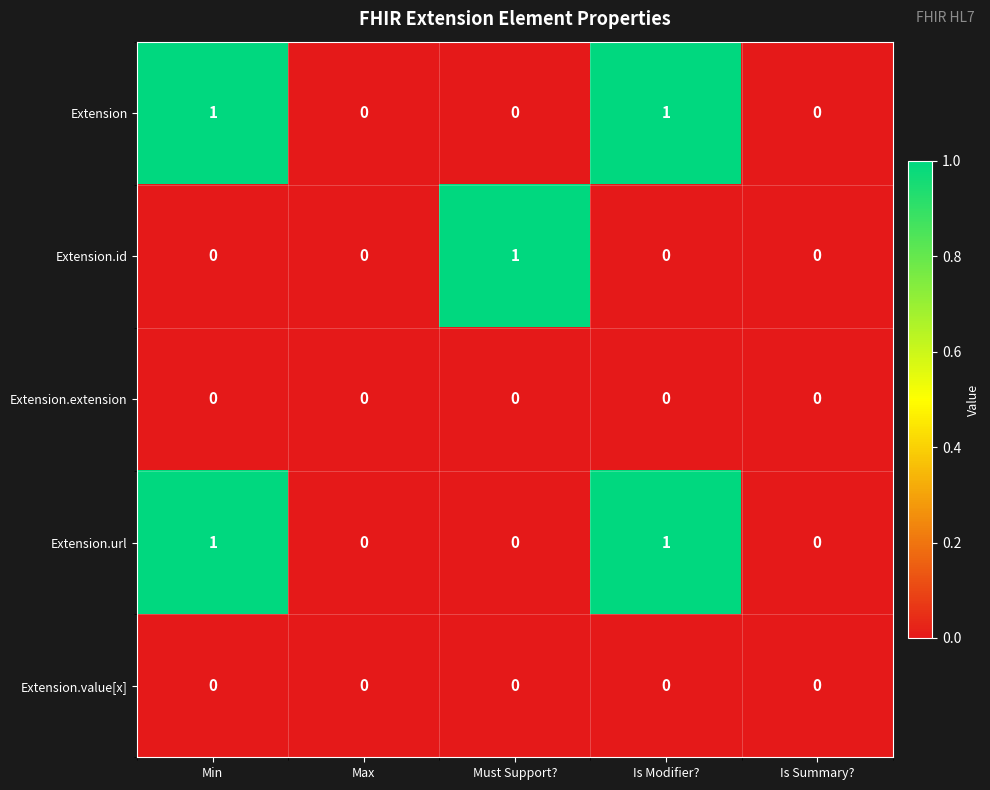

How many Extension.url values are between 0 and 1?

5